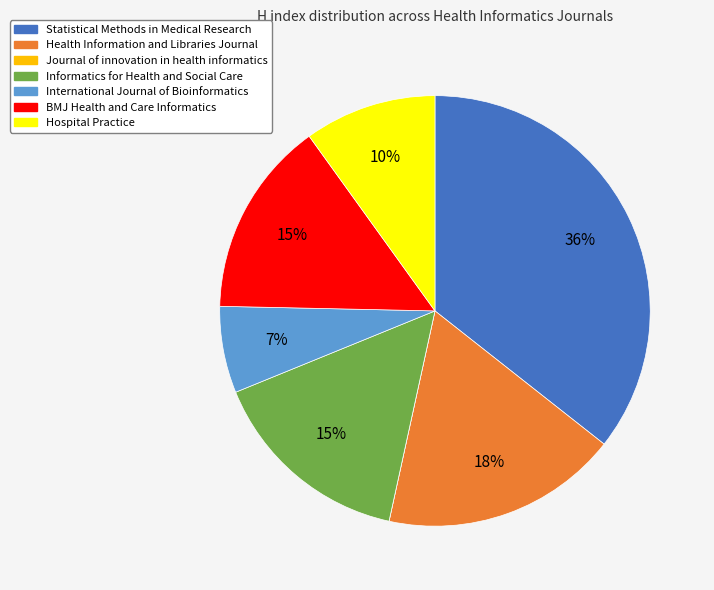

Does any single category account for the majority?

No